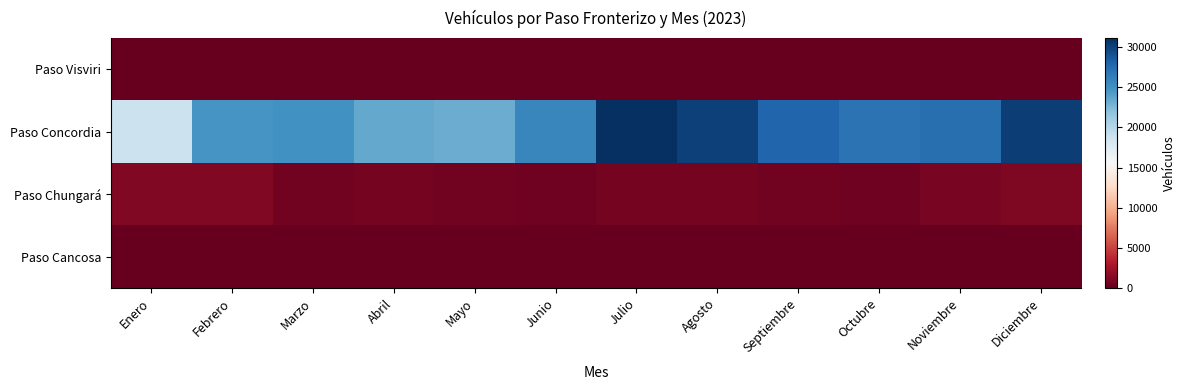

Between Febrero and Enero, which is larger?

Febrero